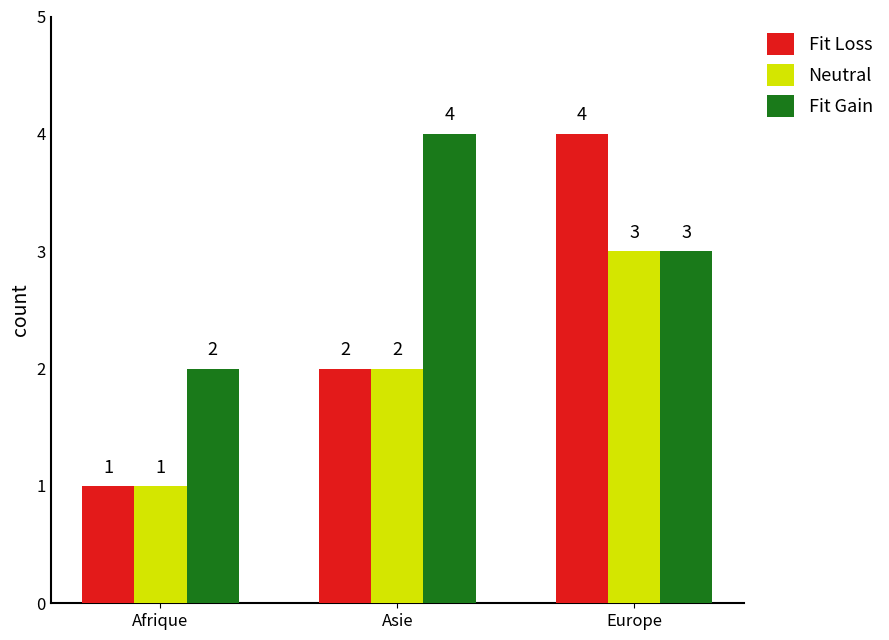

What is the sum of the Fit Gain values at Afrique and Asie?

6